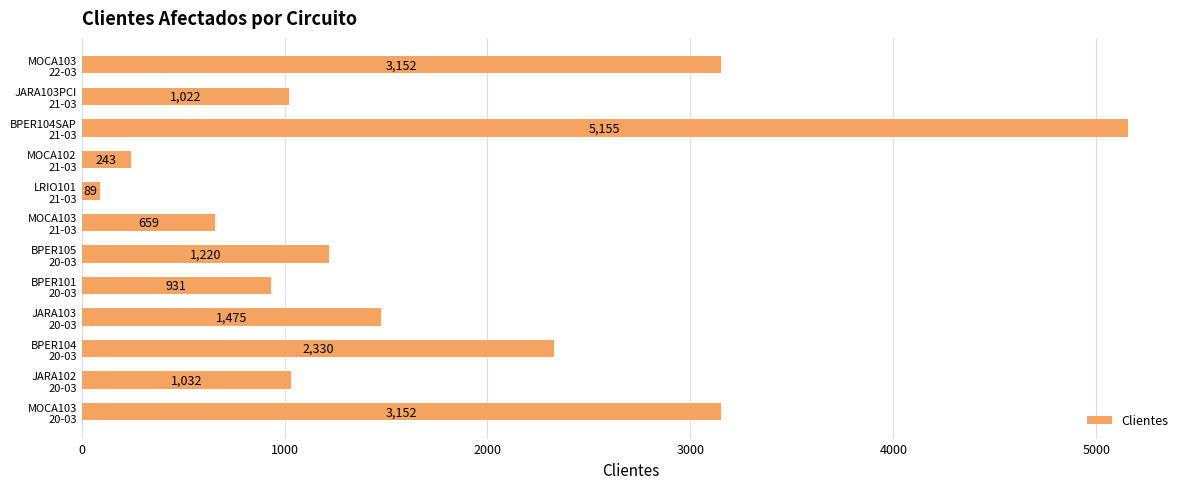

What is the minimum value shown in the chart?

89